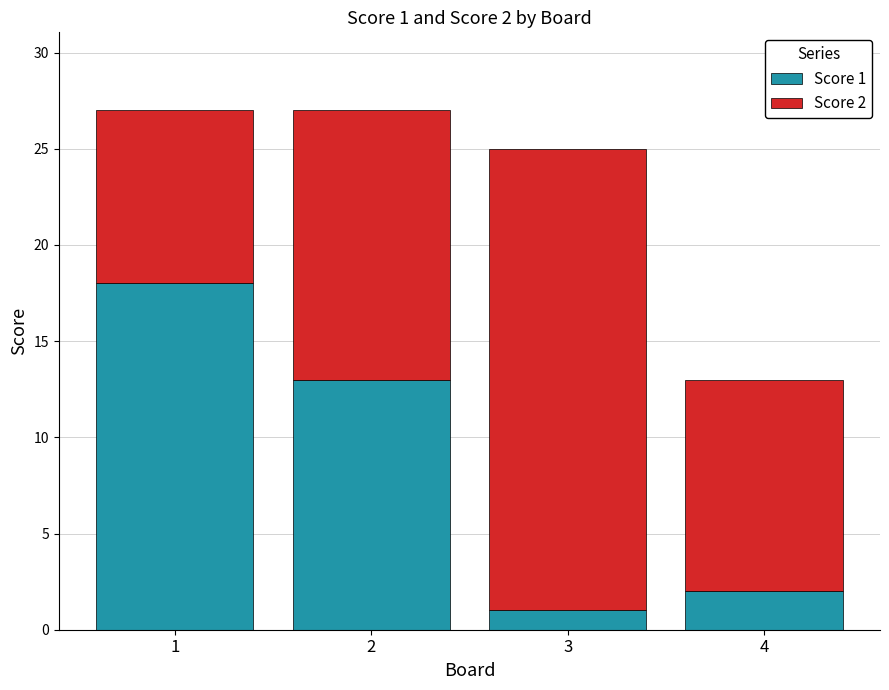

What is the sum of all Score 1 values?

34